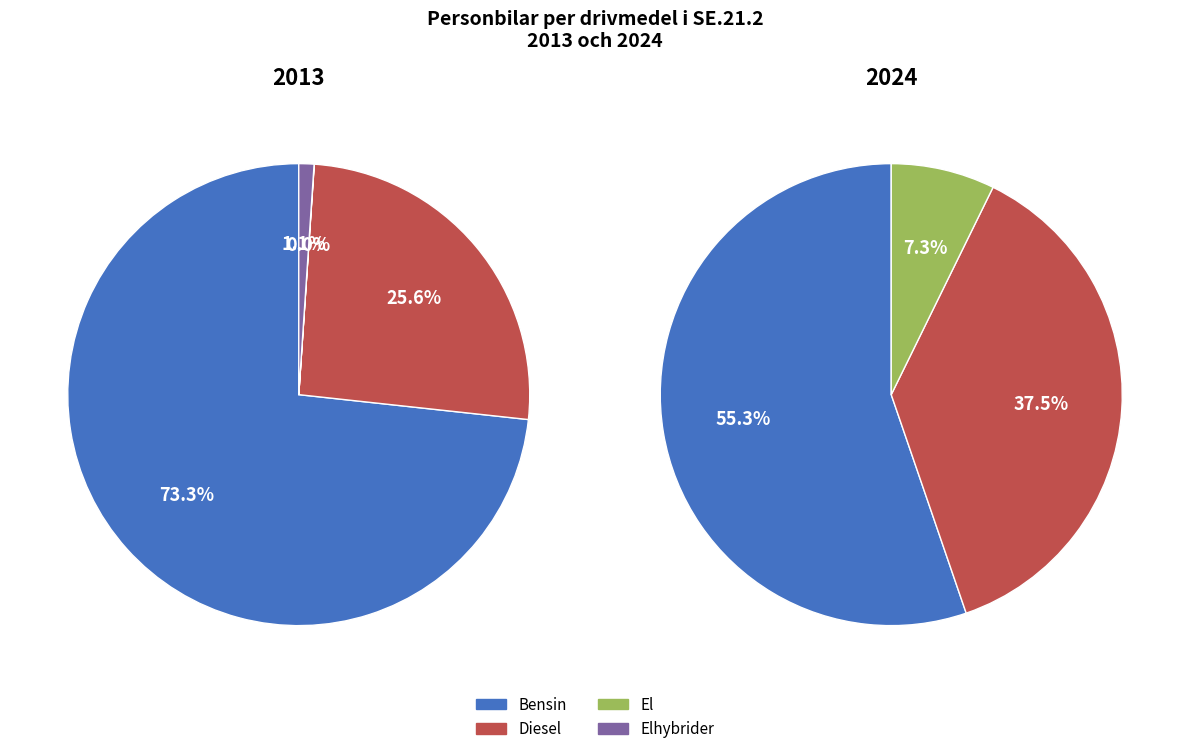

How many segments does this pie chart have?

4